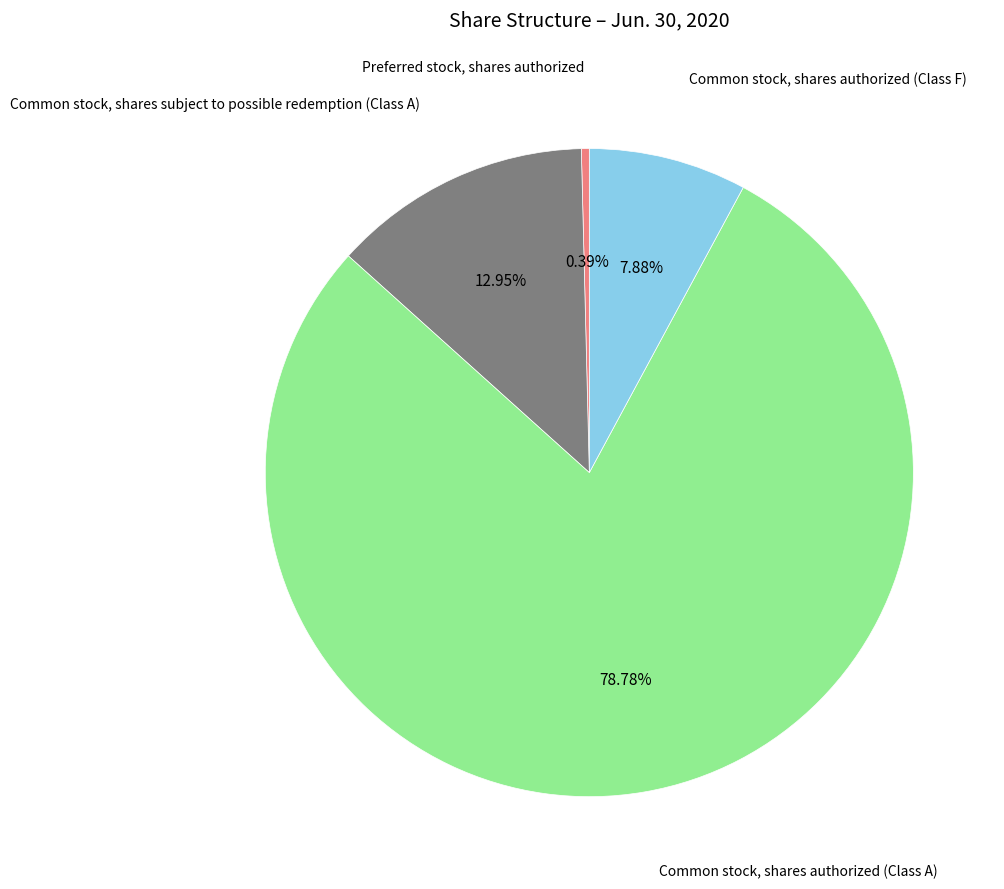

Is there a majority slice in this chart?

Yes